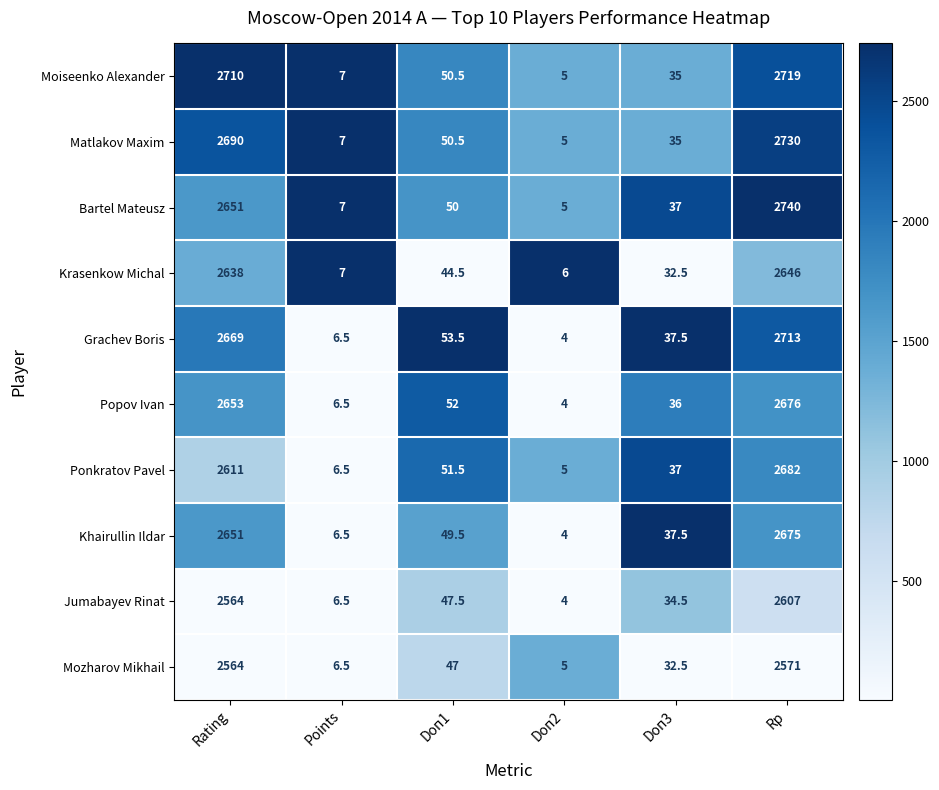

Between Rating and Points, which series saw the biggest shift?

Moiseenko Alexander